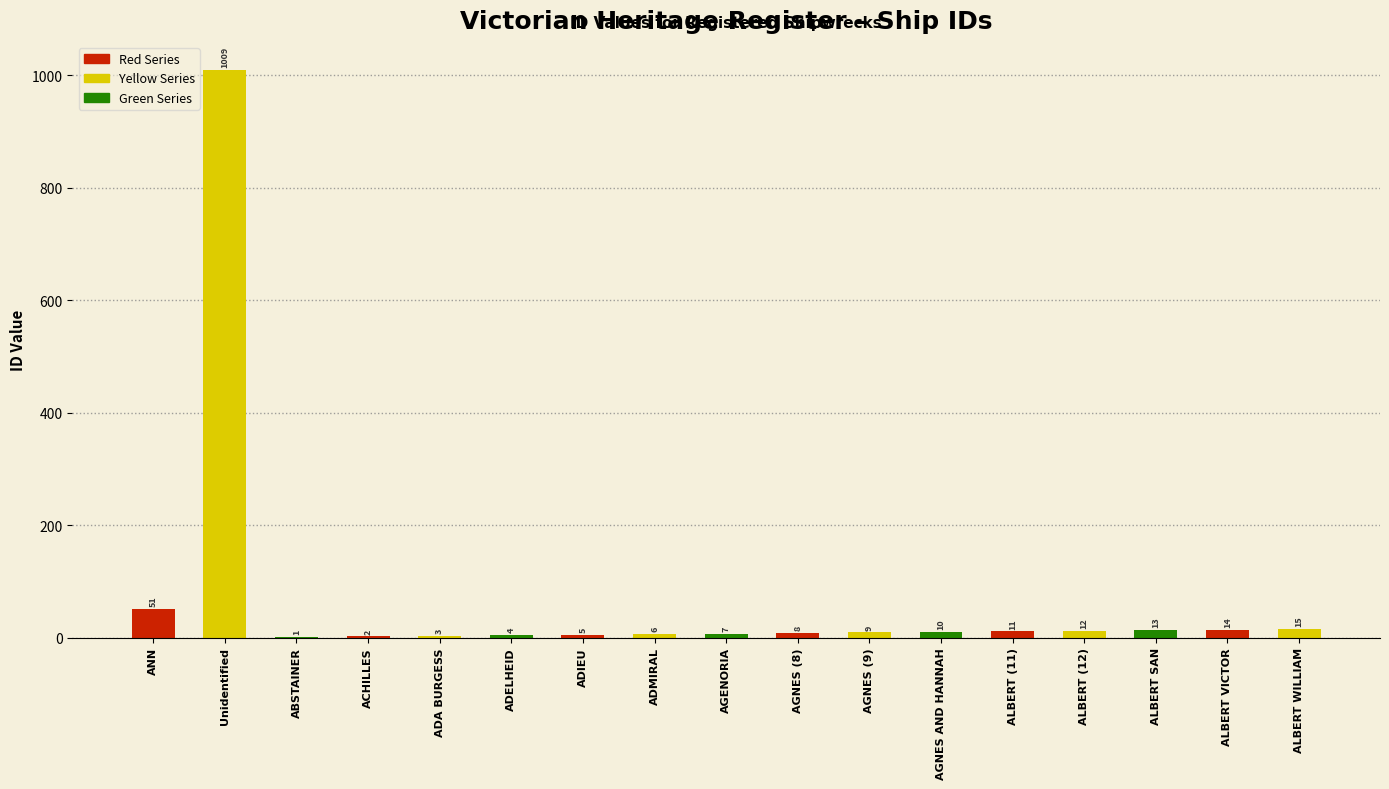

Reading left to right, list all the values displayed in this chart.

ANN=51	Unidentified=1009	ABSTAINER=1	ACHILLES=2	ADA BURGESS=3	ADELHEID=4	ADIEU=5	ADMIRAL=6	AGENORIA=7	AGNES (8)=8	AGNES (9)=9	AGNES AND HANNAH=10	ALBERT (11)=11	ALBERT (12)=12	ALBERT SAN=13	ALBERT VICTOR=14	ALBERT WILLIAM=15